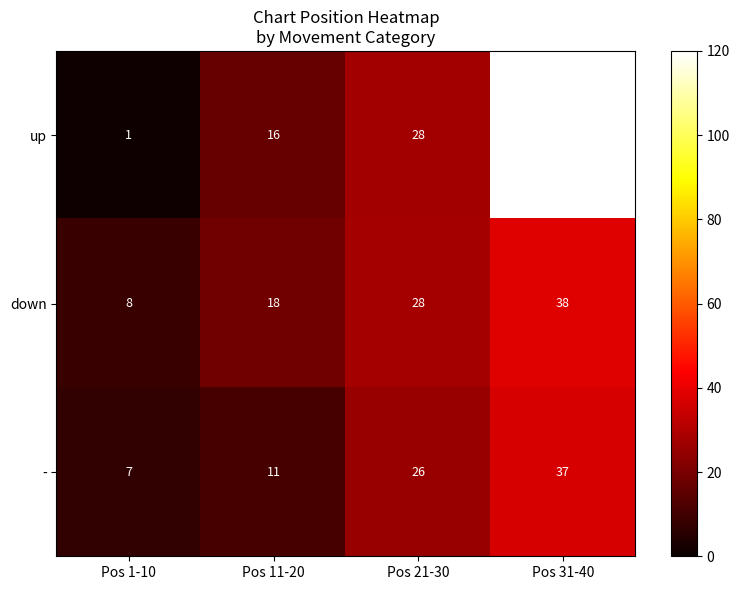

Which series has the largest total across all categories?

down